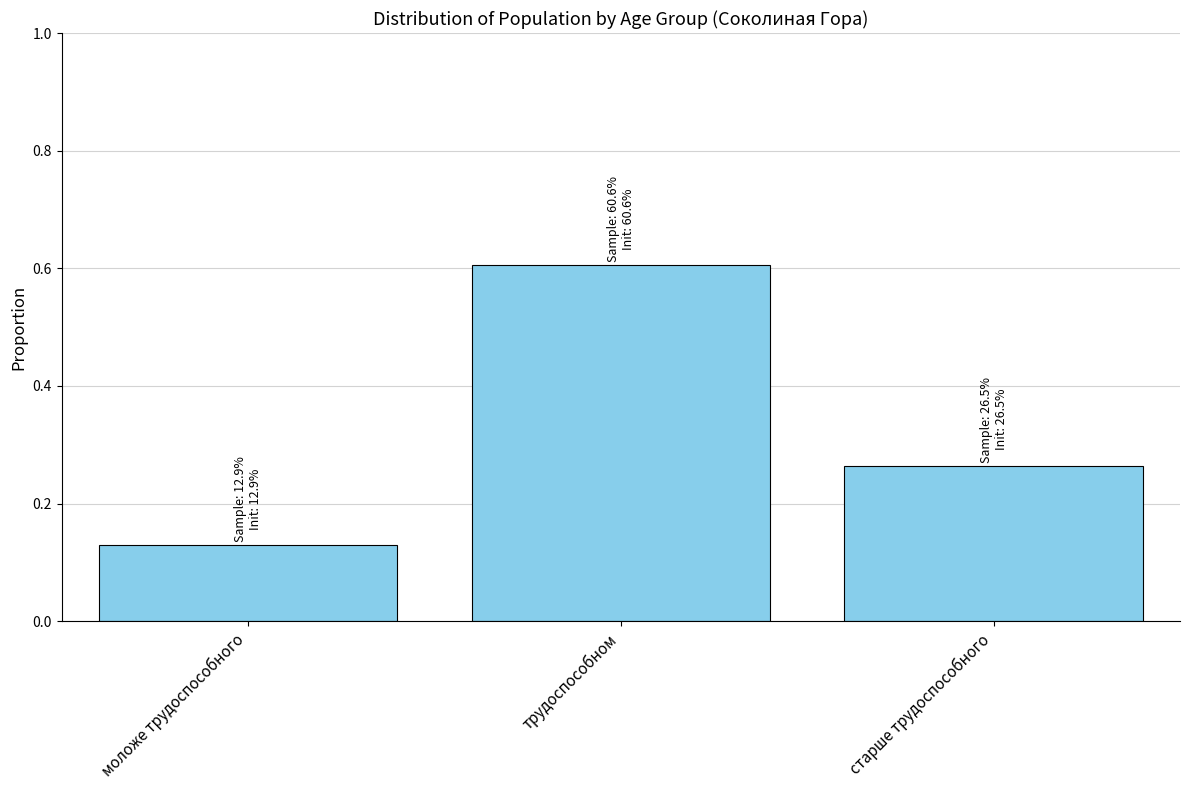

What is the label of the 3rd bar from the left?

старше трудоспособного